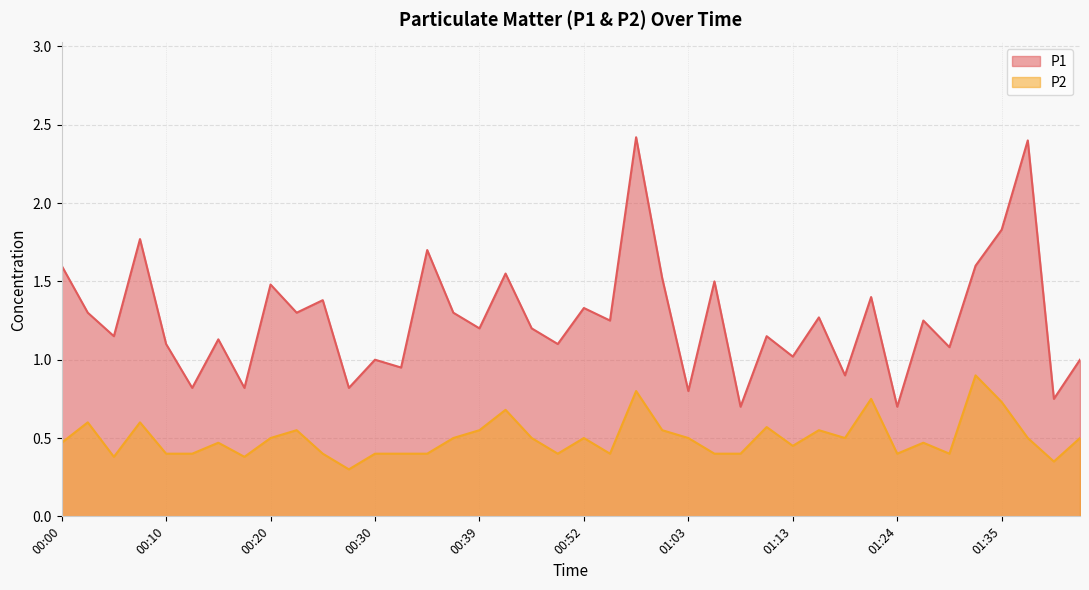

Reading left to right, extract all data points from this chart.

P1: 00:00=1.6	00:03=1.3	00:05=1.1	00:08=1.8	00:10=1.1	00:13=0.8	00:15=1.1	00:17=0.8	00:20=1.5	00:22=1.3	00:25=1.4	00:27=0.8	00:30=1.0	00:32=0.9	00:35=1.7	00:37=1.3	00:39=1.2	00:42=1.6	00:44=1.2	00:50=1.1	00:52=1.3	00:55=1.2	00:57=2.4	01:00=1.5	01:03=0.8	01:05=1.5	01:07=0.7	01:10=1.1	01:13=1.0	01:16=1.3	01:18=0.9	01:21=1.4	01:24=0.7	01:27=1.2	01:30=1.1	01:32=1.6	01:35=1.8	01:38=2.4	01:40=0.8	01:43=1.0
P2: 00:00=0.5	00:03=0.6	00:05=0.4	00:08=0.6	00:10=0.4	00:13=0.4	00:15=0.5	00:17=0.4	00:20=0.5	00:22=0.6	00:25=0.4	00:27=0.3	00:30=0.4	00:32=0.4	00:35=0.4	00:37=0.5	00:39=0.6	00:42=0.7	00:44=0.5	00:50=0.4	00:52=0.5	00:55=0.4	00:57=0.8	01:00=0.6	01:03=0.5	01:05=0.4	01:07=0.4	01:10=0.6	01:13=0.5	01:16=0.6	01:18=0.5	01:21=0.8	01:24=0.4	01:27=0.5	01:30=0.4	01:32=0.9	01:35=0.7	01:38=0.5	01:40=0.3	01:43=0.5